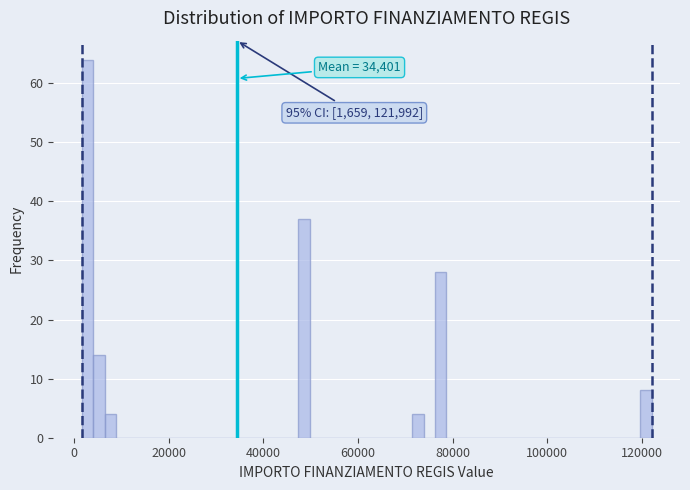

Read against the x-axis, roughly where is the centre of the tallest bar?

2000